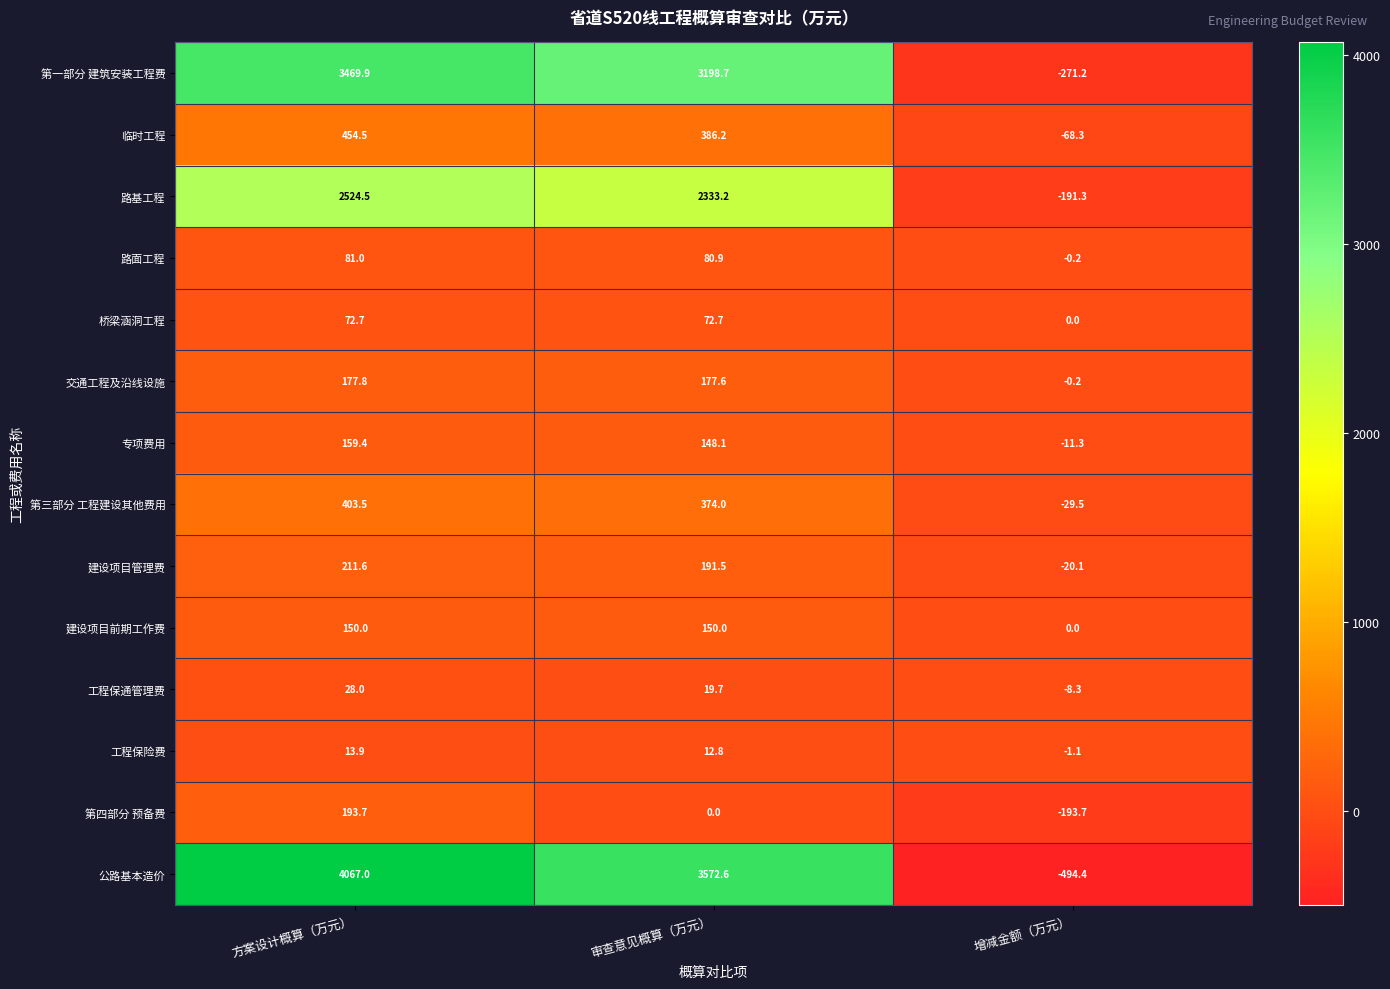

Which category has the highest value in the 路基工程 series?

方案设计概算（万元）